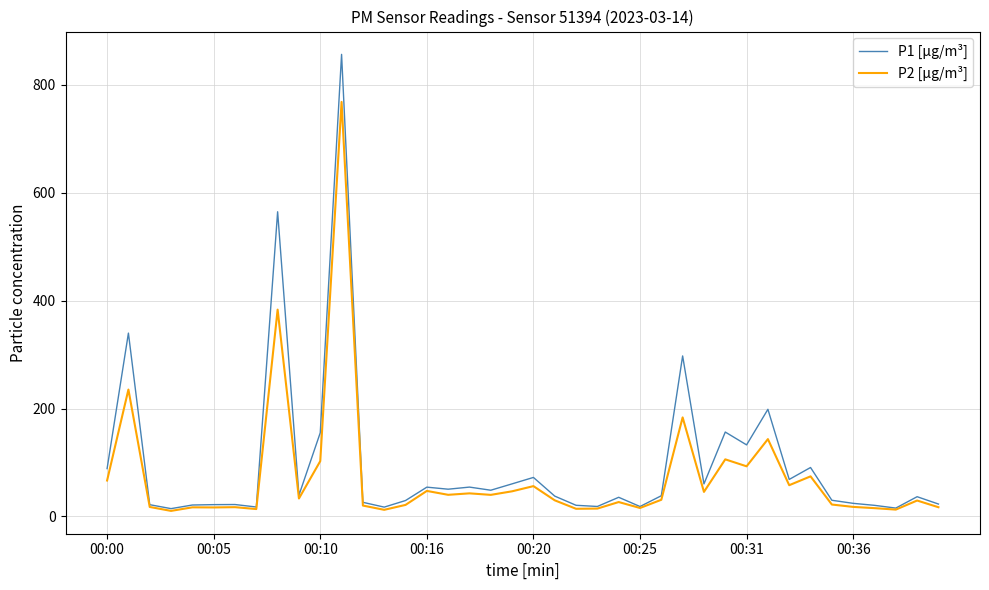

Which series has the widest spread of values?

P1 [µg/m³]